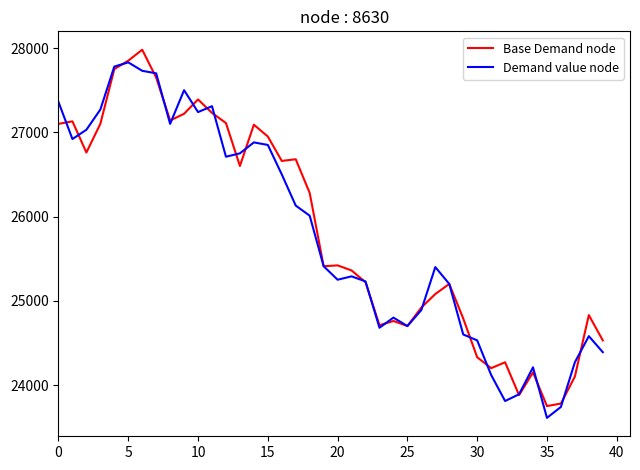

What is the highest value of the Demand value node series?

27830